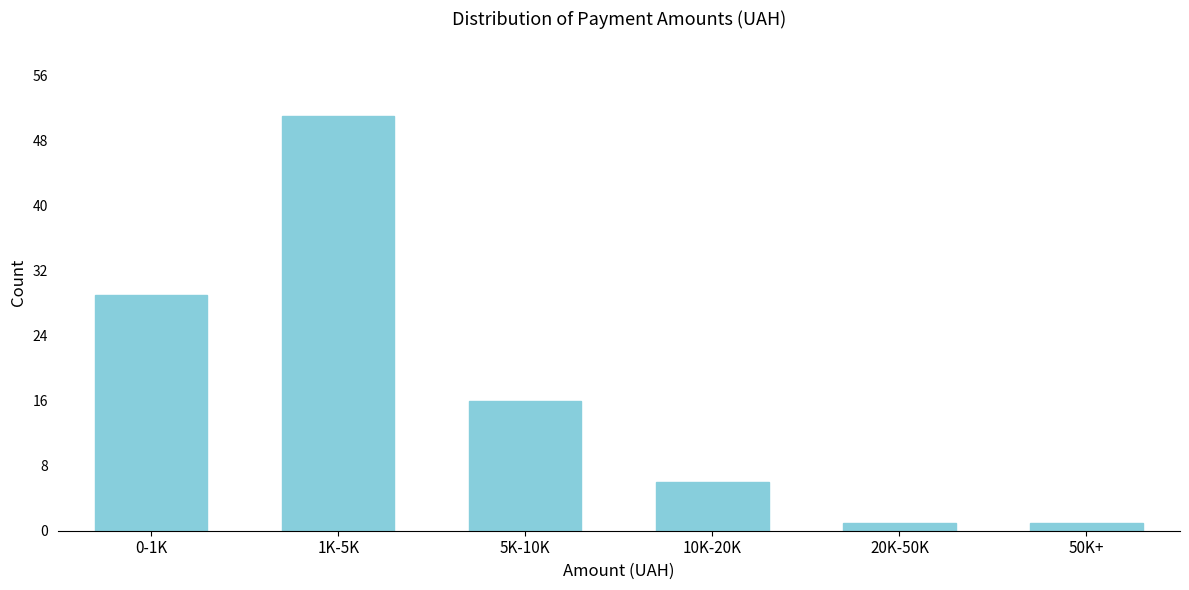

Reading left to right, list all the values displayed in this chart.

0-1K=29	1K-5K=51	5K-10K=16	10K-20K=6	20K-50K=1	50K+=1